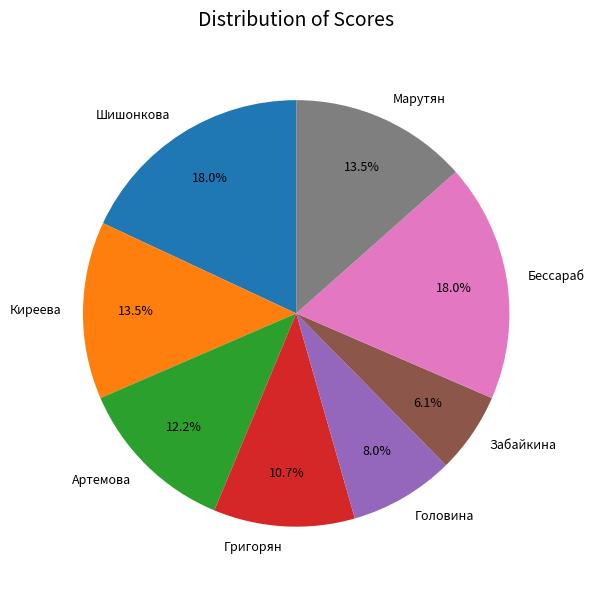

Do Киреева and Марутян together represent more than half of the pie?

No